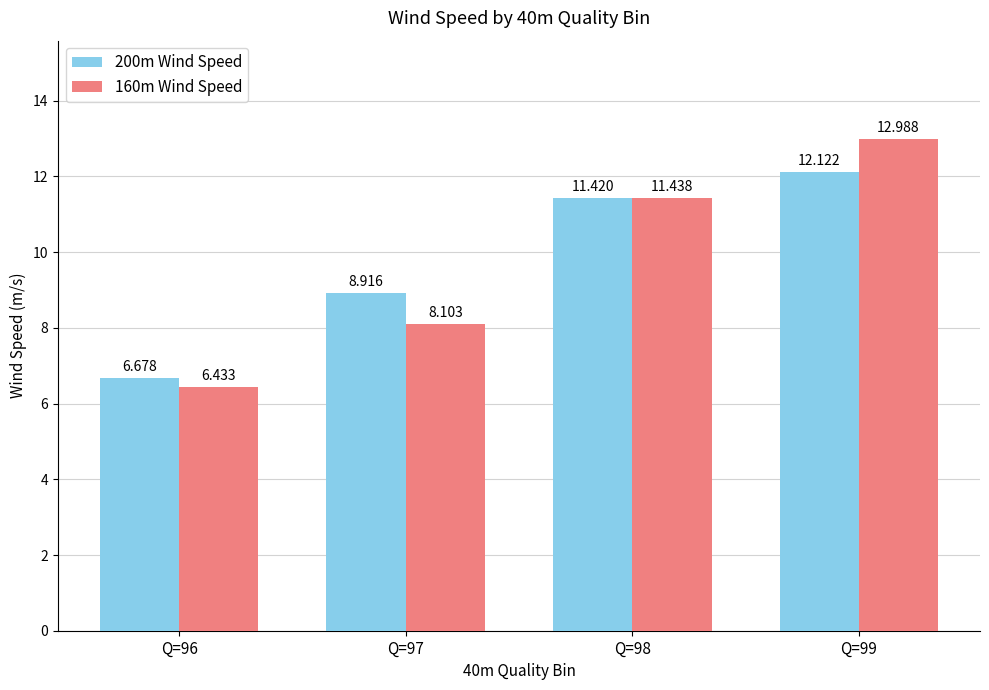

What is the difference between the 160m Wind Speed values at Q=98 and Q=96?

5.0